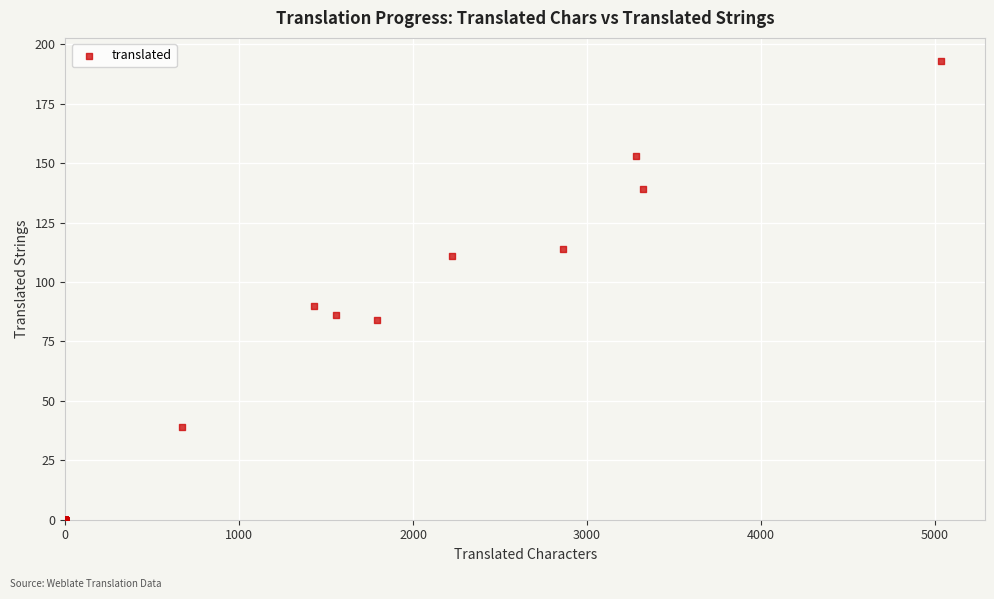

What Y value in the scatter plot is closest to 96?

90